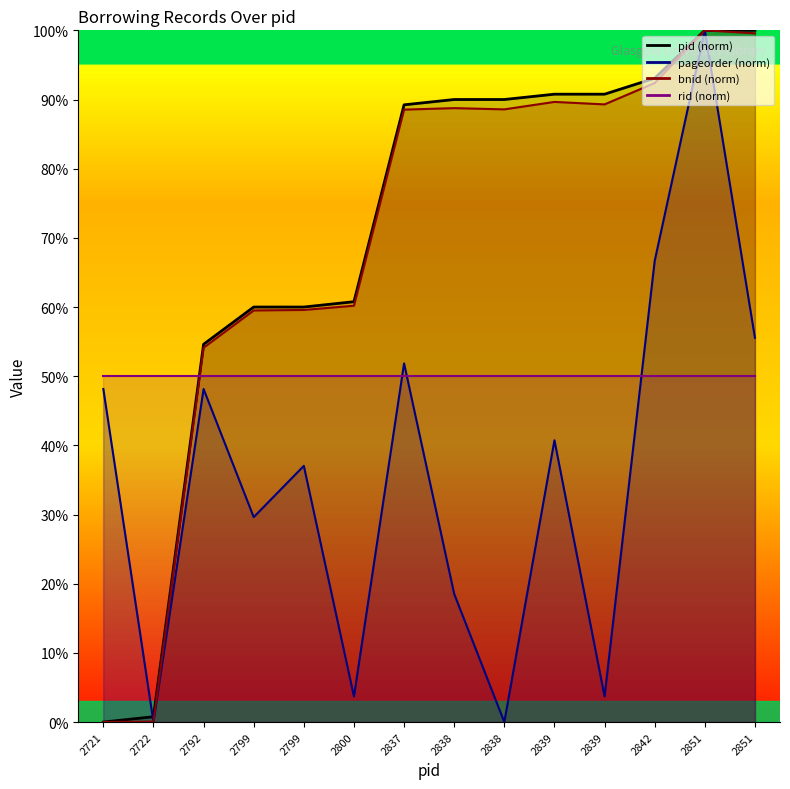

How many positive values does the pid series have?

13